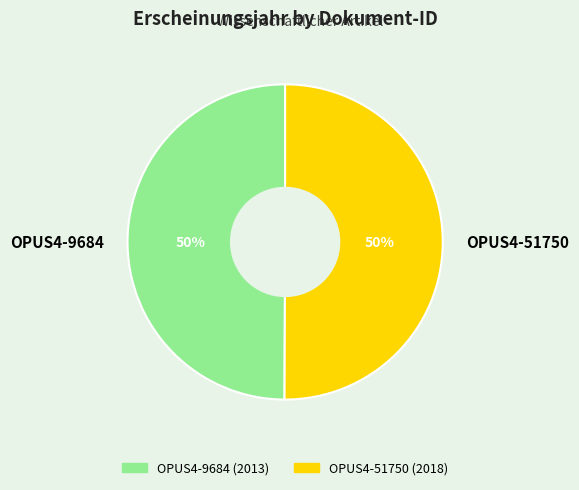

To the nearest percent, what percentage of the pie is OPUS4-9684?

50%